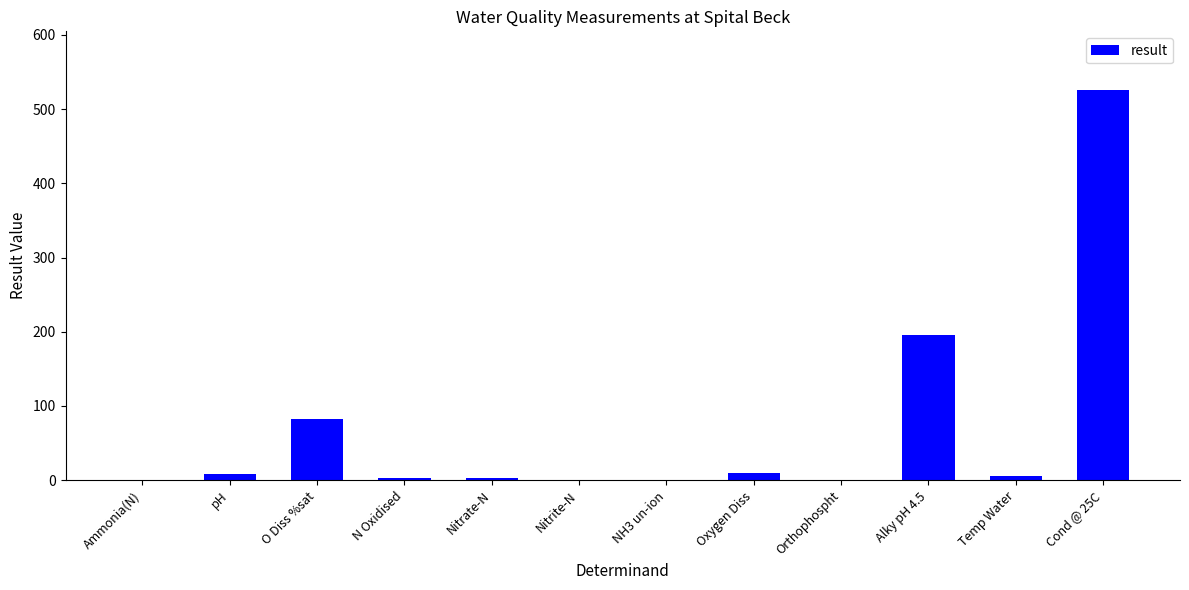

The value at O Diss %sat is 118.7. True or false?

False